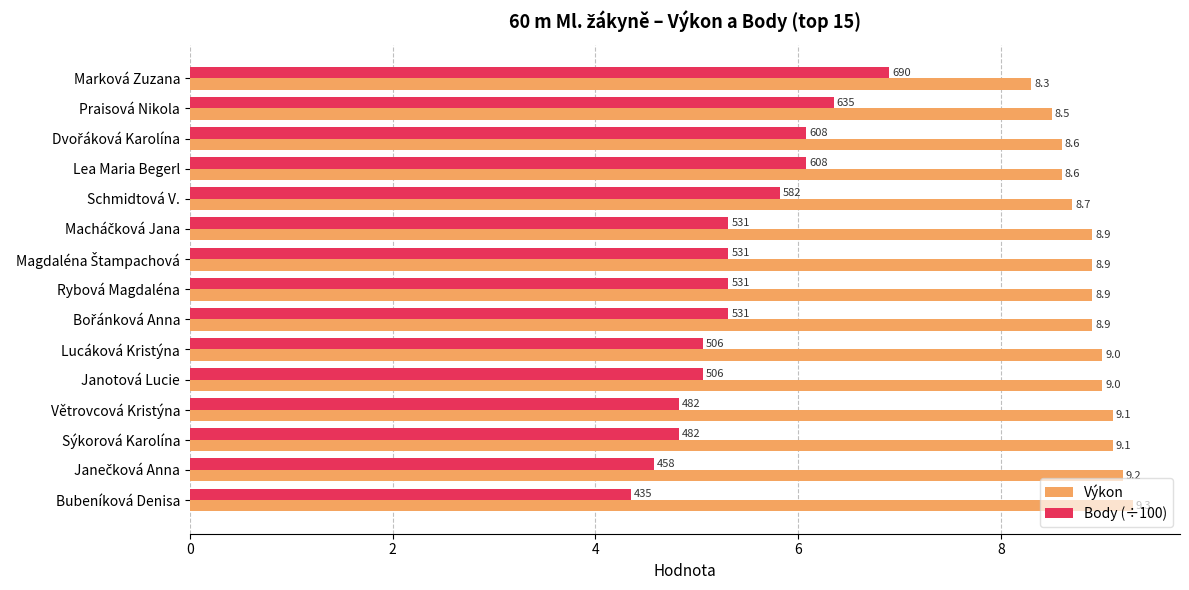

Rank the series by their average value, from lowest to highest.

Body (÷100), Výkon